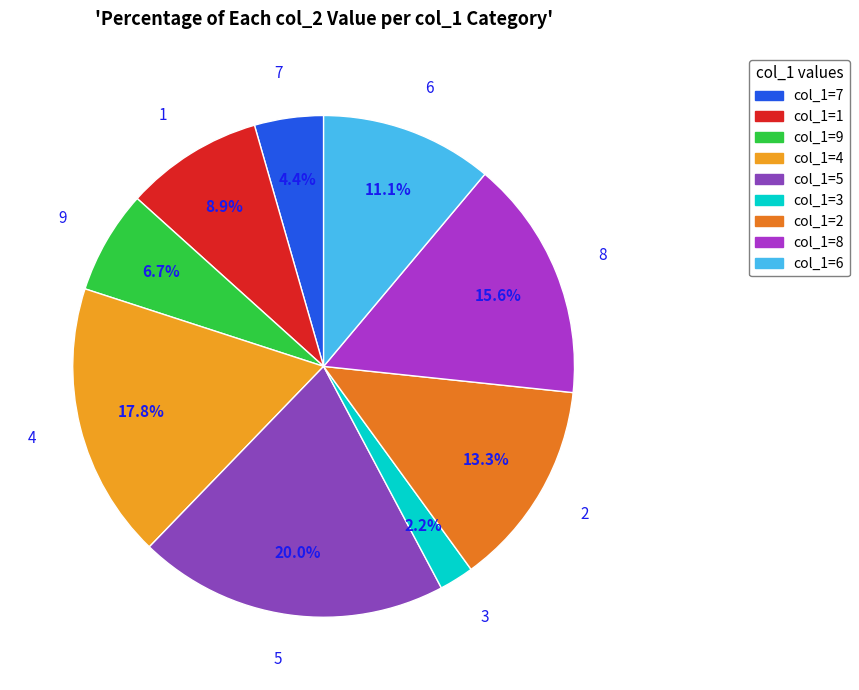

Does 8 account for over 50% of the chart?

No